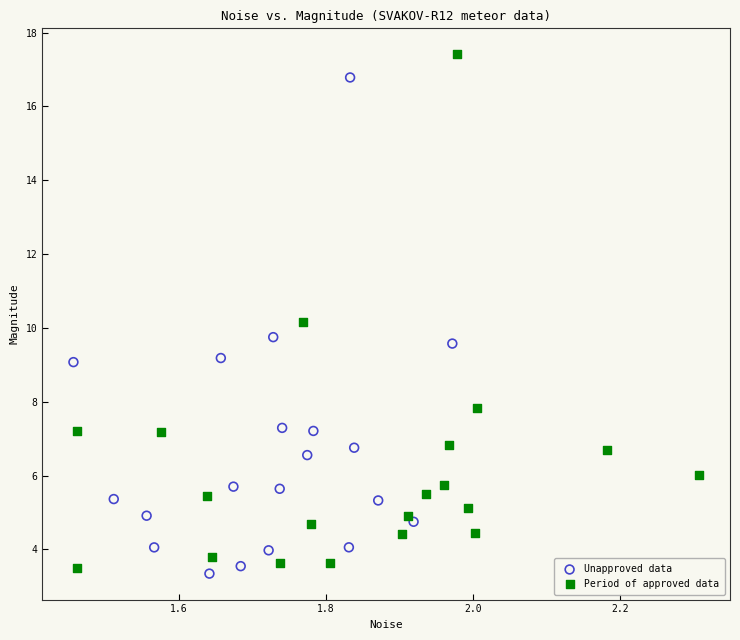

Which series has the largest Y range (max minus min)?

Period of approved data